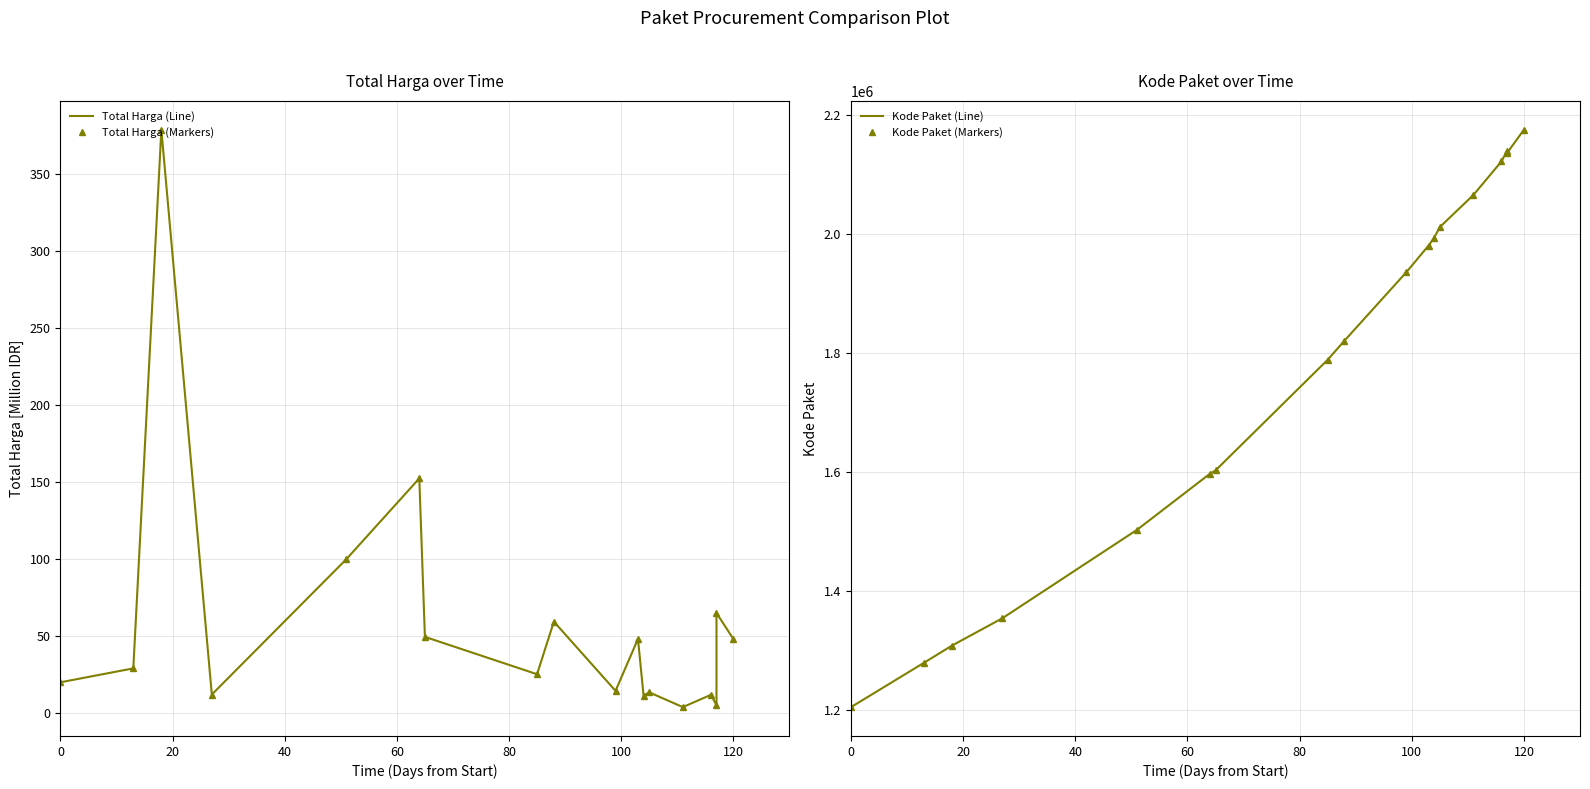

What is the sum of all Kode Paket (Line) values?

32015607.0